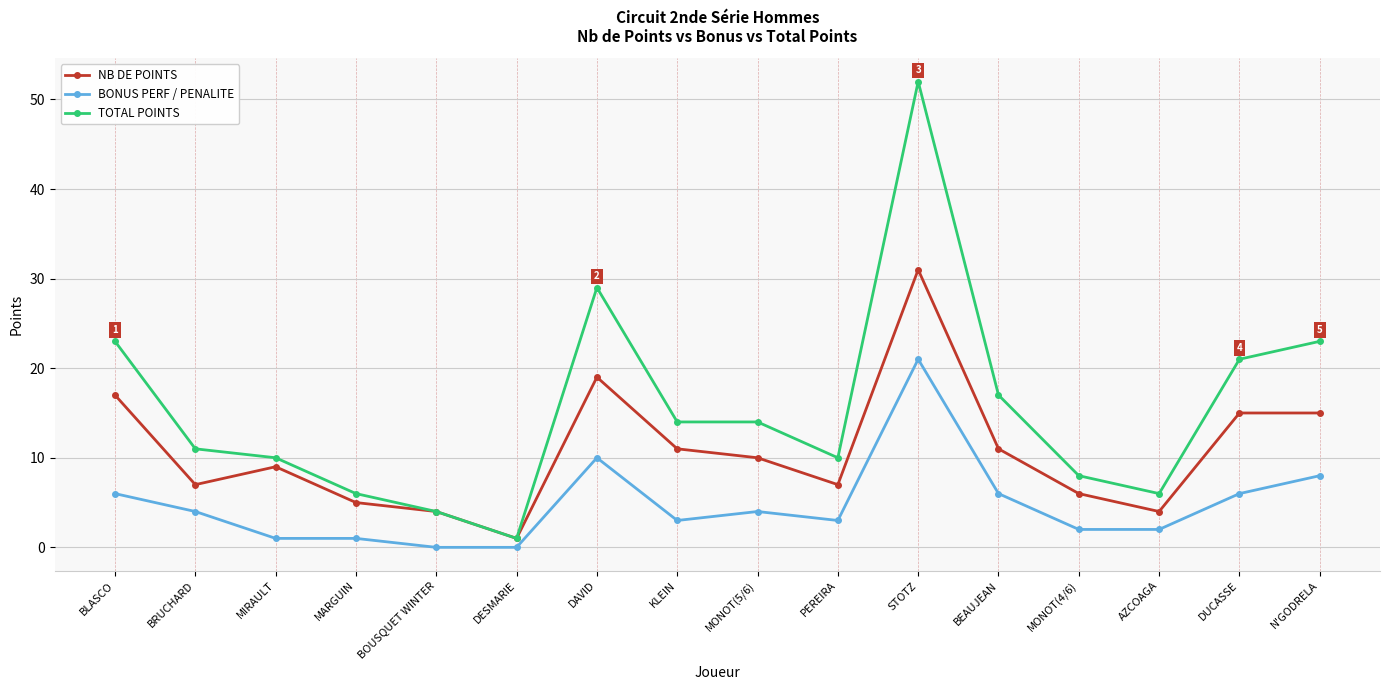

True or false: TOTAL POINTS has a value of 1 at DESMARIE.

True